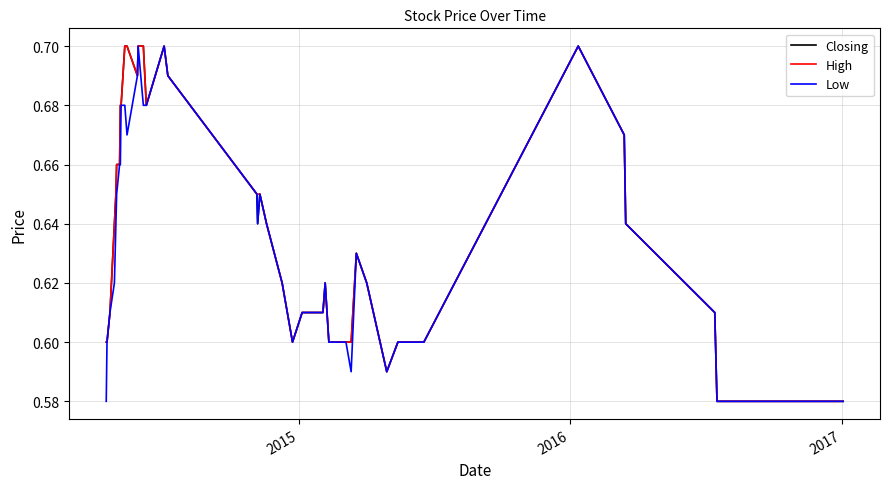

How many High values are between 0 and 1?

40